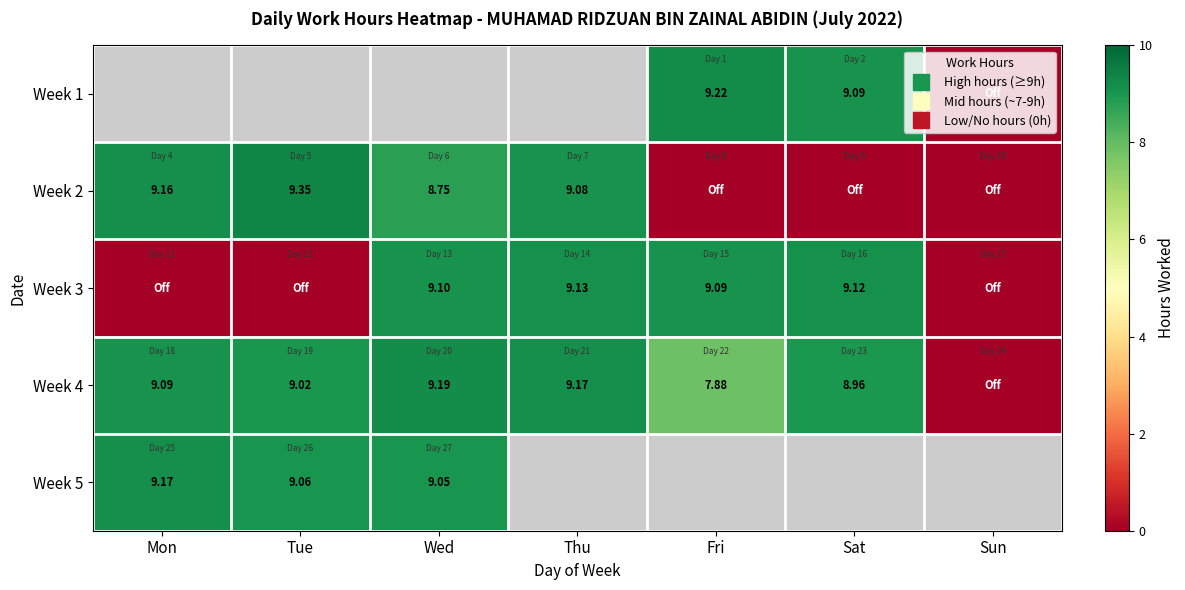

What value does the Week 2 series have at Mon?

9.2